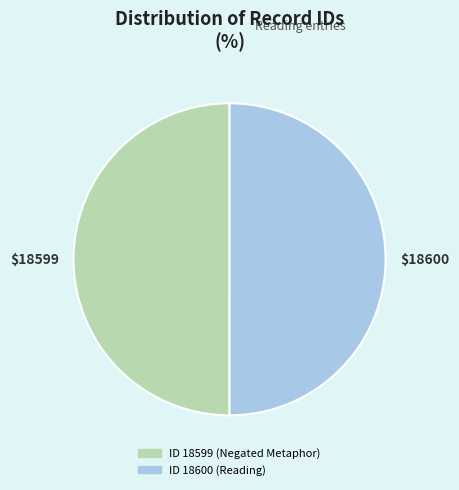

What is the ratio of the value at ID 18600 (Reading) to the value at ID 18599 (Negated Metaphor)?

1.0